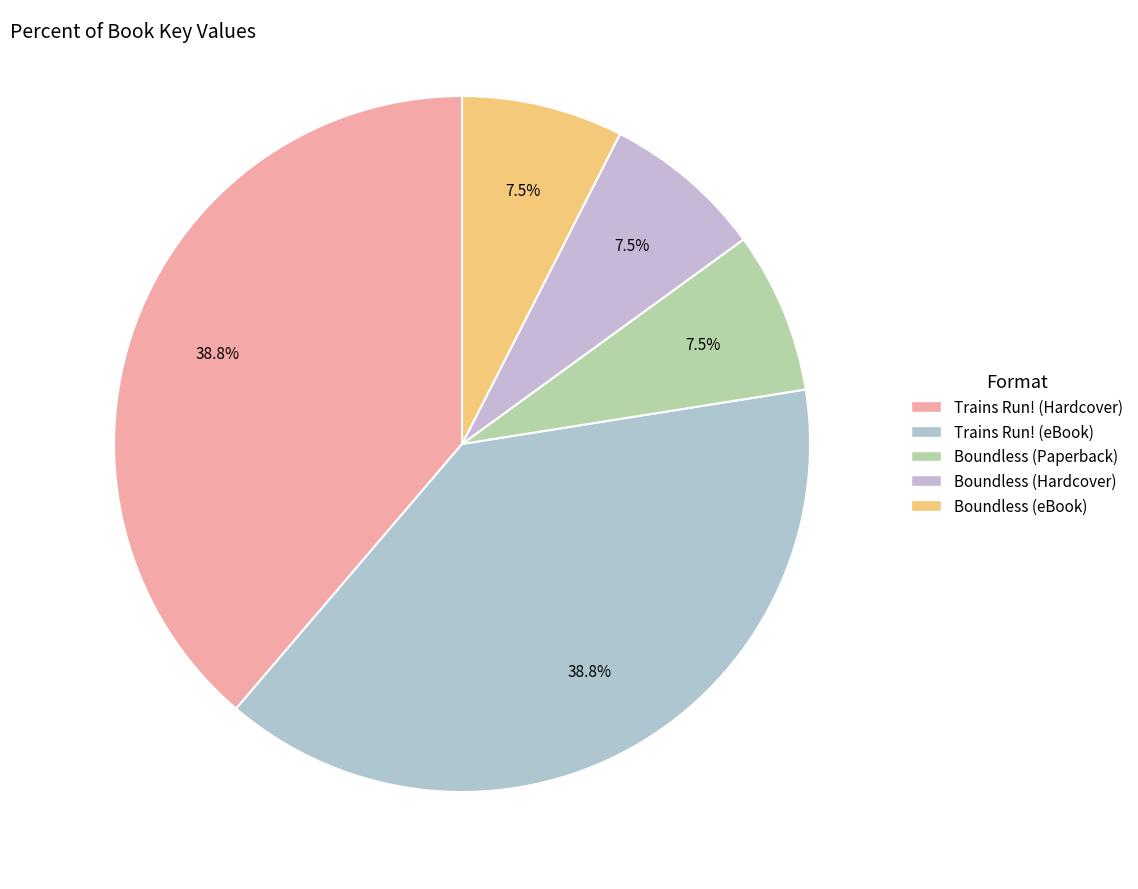

To the nearest percent, what percentage of the pie is Boundless (eBook)?

7%